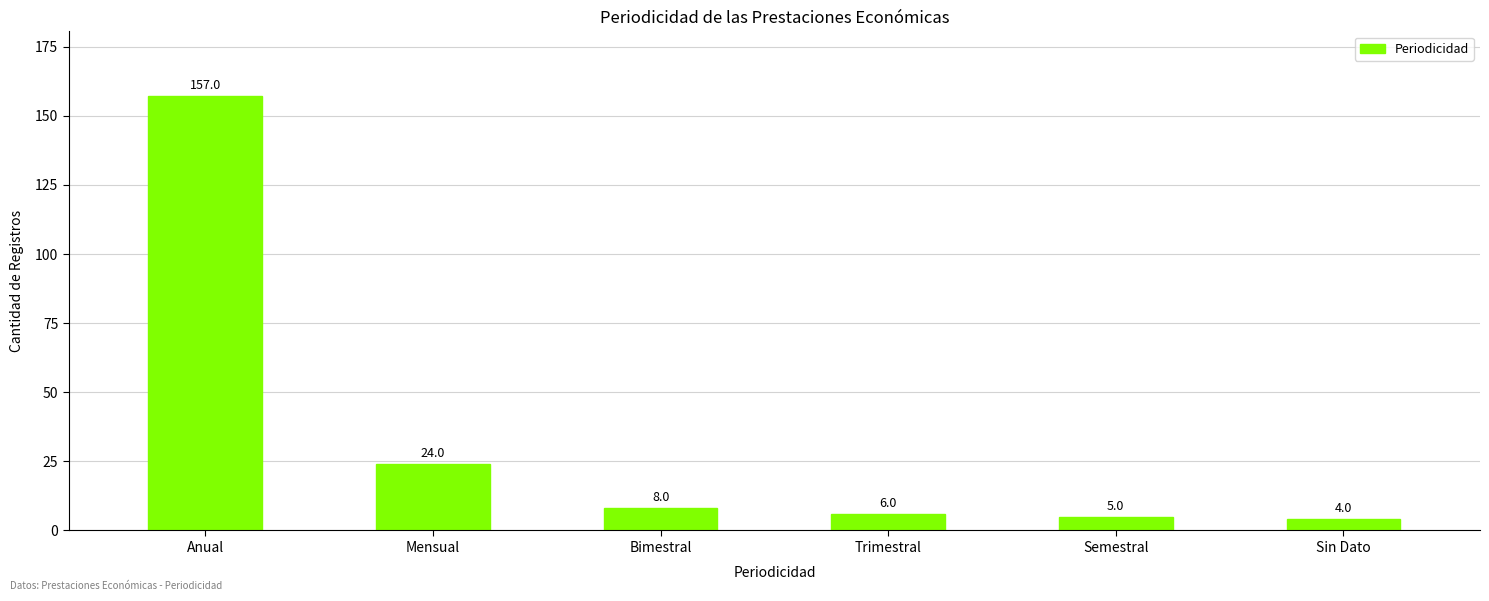

What is the label of the 2nd bar from the left?

Mensual